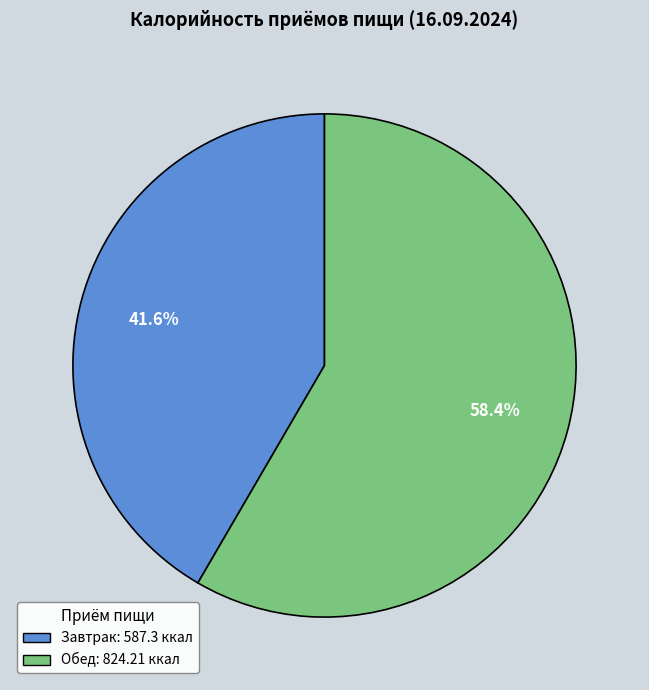

Which has a higher value, Завтрак or Обед?

Обед